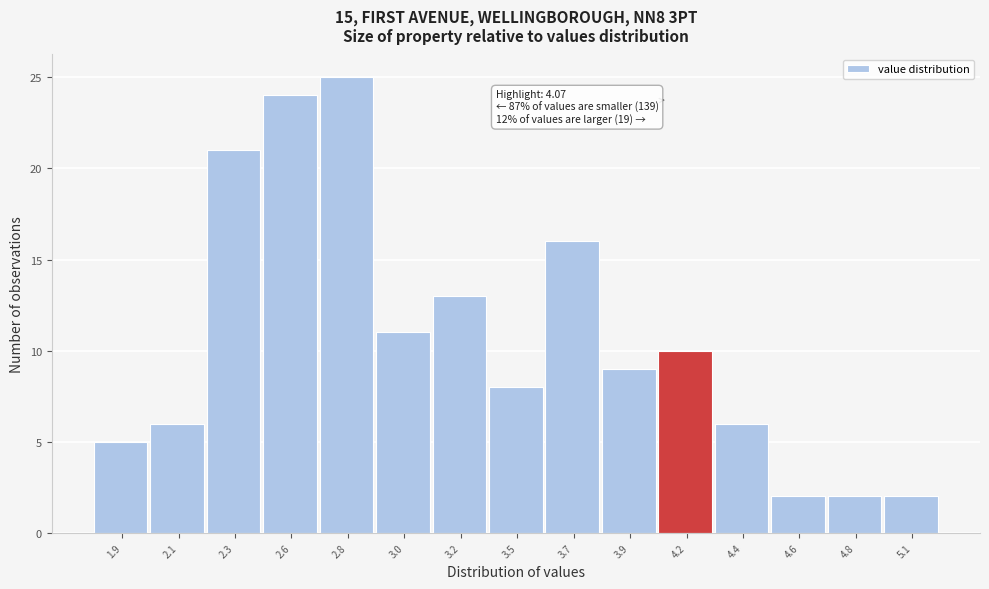

Reading left to right, what are all the values shown in this chart?

5	6	21	24	25	11	13	8	16	9	10	6	2	2	2